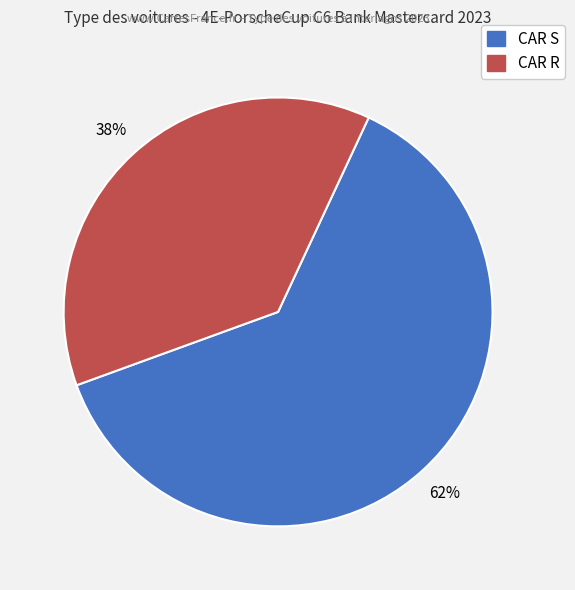

To the nearest percent, what percentage of the pie is CAR S?

62%